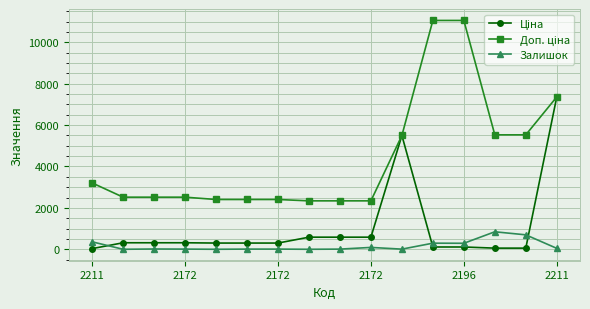

How many data points does each series have?

16